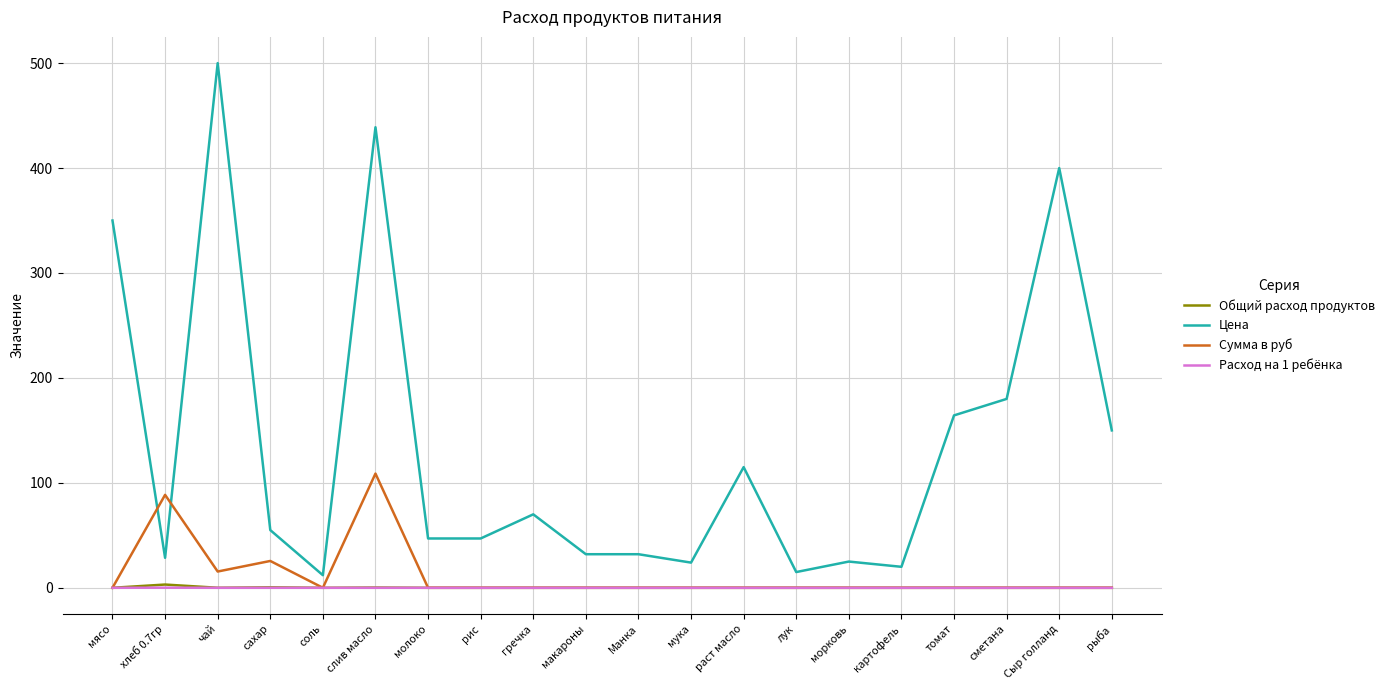

What is the sum of all Сумма в руб values?

238.5